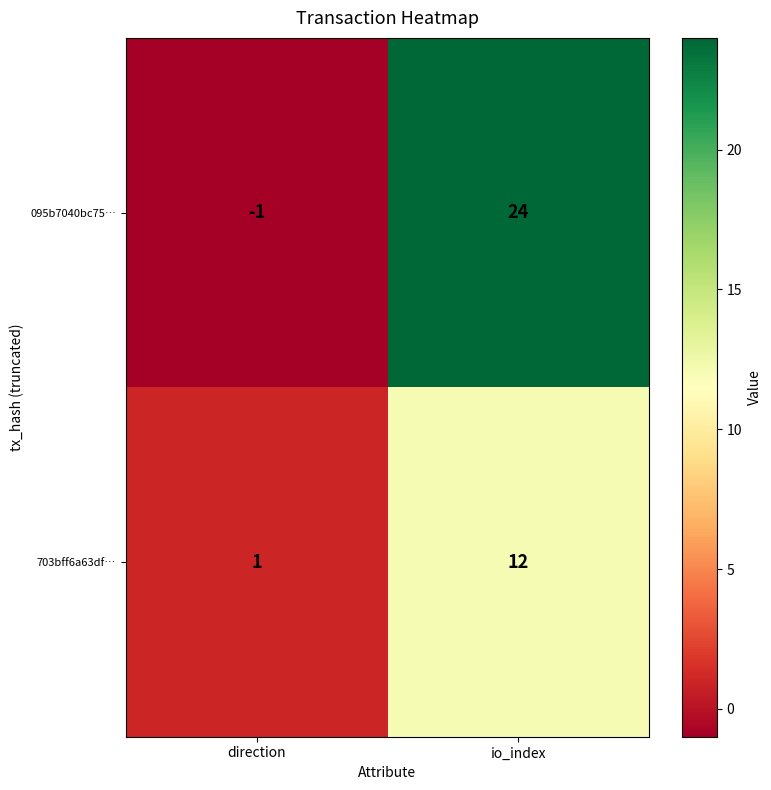

Reading left to right, extract all data points from this chart.

095b7040bc75…: -1	24
703bff6a63df…: 1	12